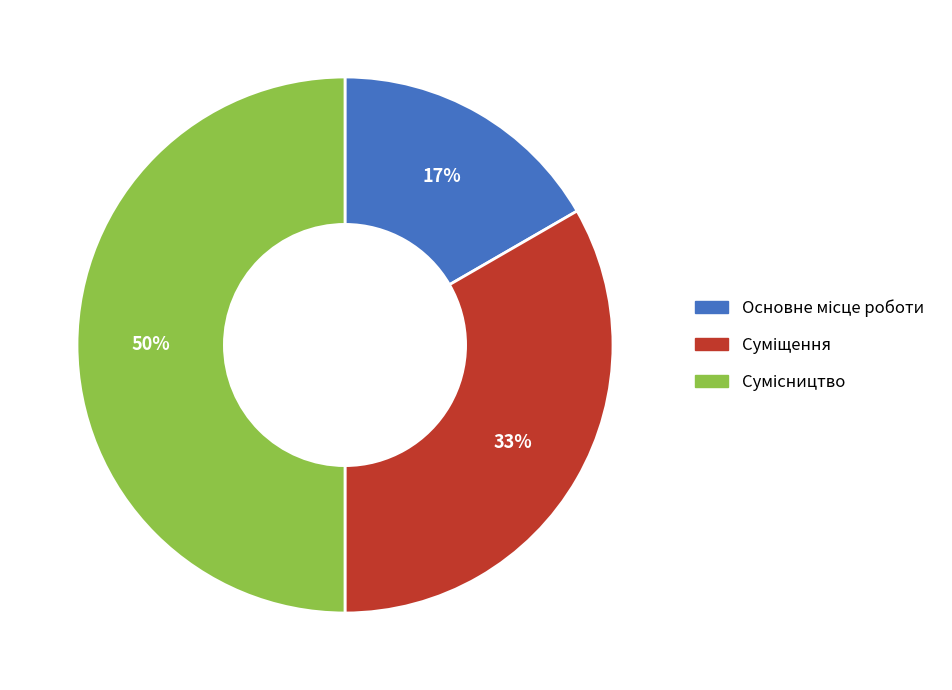

To the nearest percent, what is the difference between the largest and smallest slice percentages?

33%